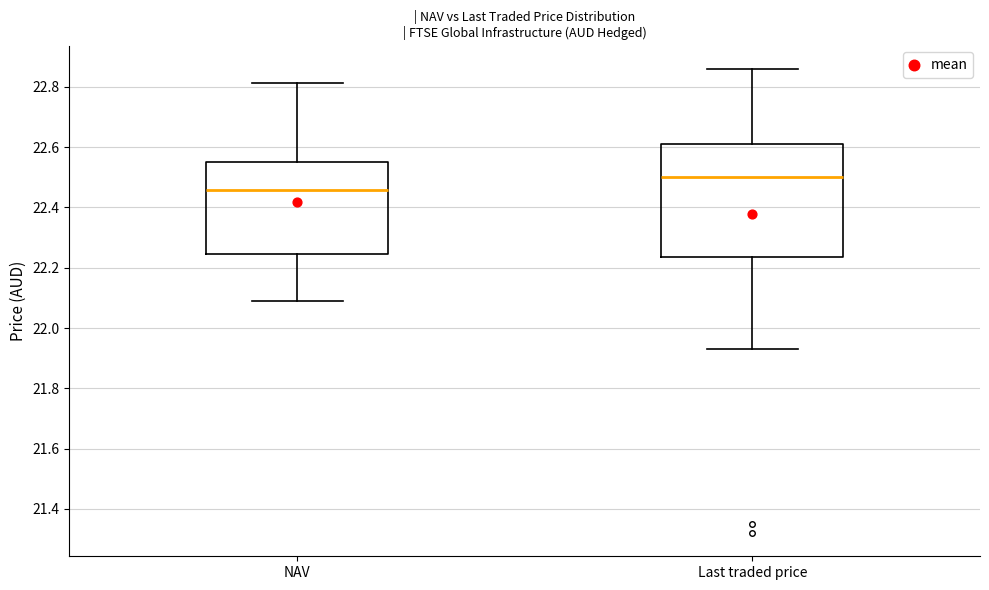

Comparing the boxes themselves (not the whiskers), which one is the tallest?

Last traded price